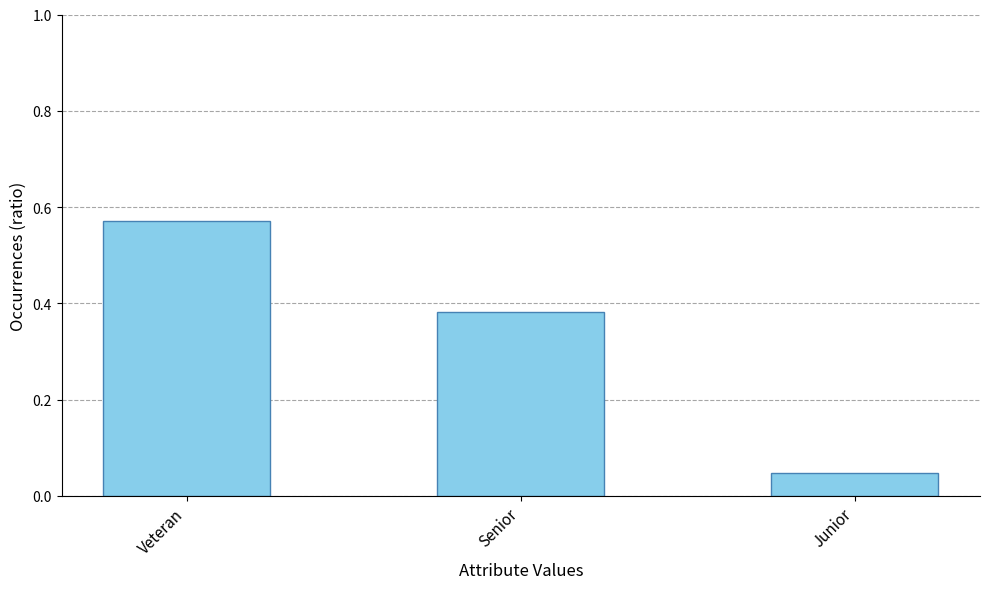

Rank the categories by value from highest to lowest.

Veteran, Senior, Junior